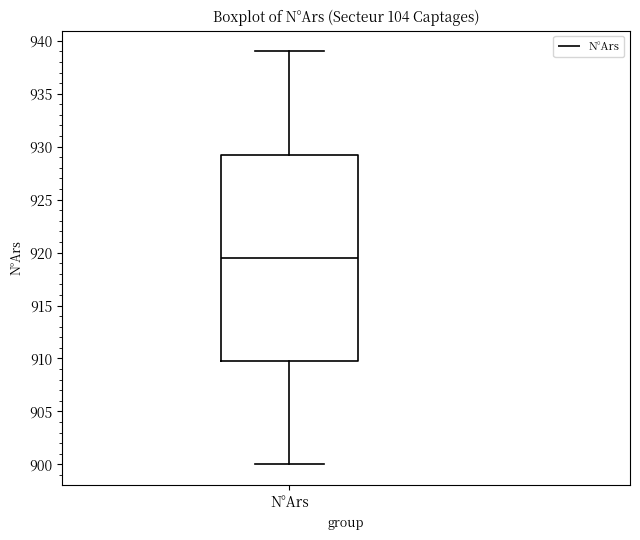

Read this box plot against the y-axis: the position of the median line, the range covered by the box, and the ends of both whiskers. The values are not printed on the chart, so give them approximately, as read against the axis.

median 919.5, box 910.0 to 929.5, whiskers 900.0 to 939.0